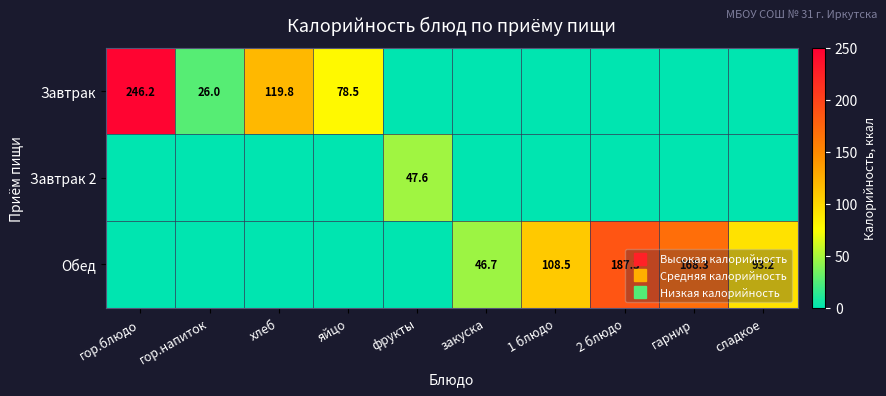

Which category has the lowest value across all series?

фрукты